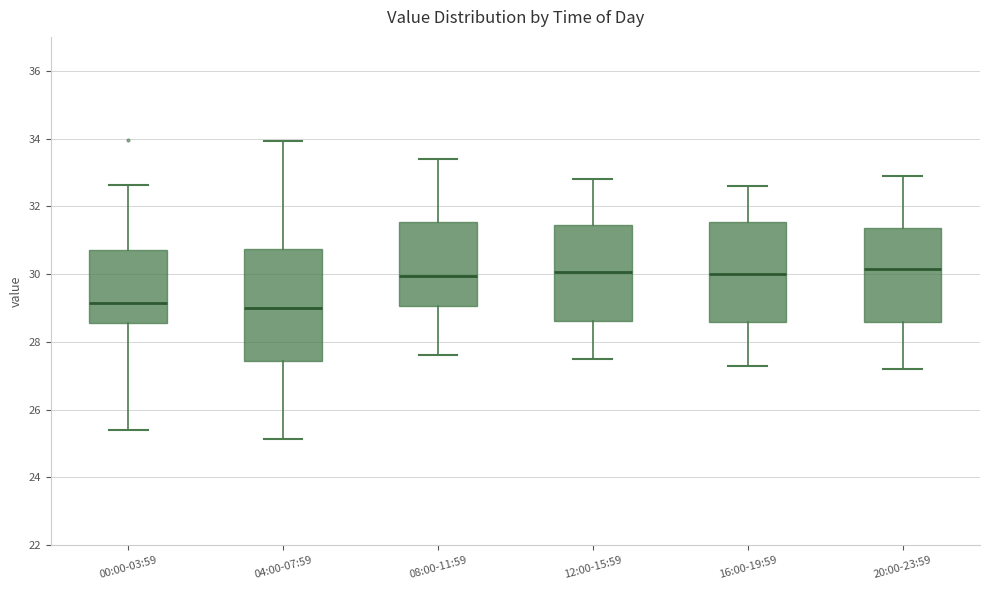

Reading left to right, transcribe this box plot: for each box, give where its median line is, the range the box spans, and where its two whiskers end, as read against the y-axis. The values are not printed on the chart, so give them approximately, as read against the axis.

00:00-03:59: median 29.2, box 28.6 to 30.8, whiskers 25.4 to 32.6
04:00-07:59: median 29.0, box 27.4 to 30.8, whiskers 25.2 to 34.0
08:00-11:59: median 30.0, box 29.0 to 31.6, whiskers 27.6 to 33.4
12:00-15:59: median 30.0, box 28.6 to 31.4, whiskers 27.6 to 32.8
16:00-19:59: median 30.0, box 28.6 to 31.6, whiskers 27.4 to 32.6
20:00-23:59: median 30.2, box 28.6 to 31.4, whiskers 27.2 to 33.0